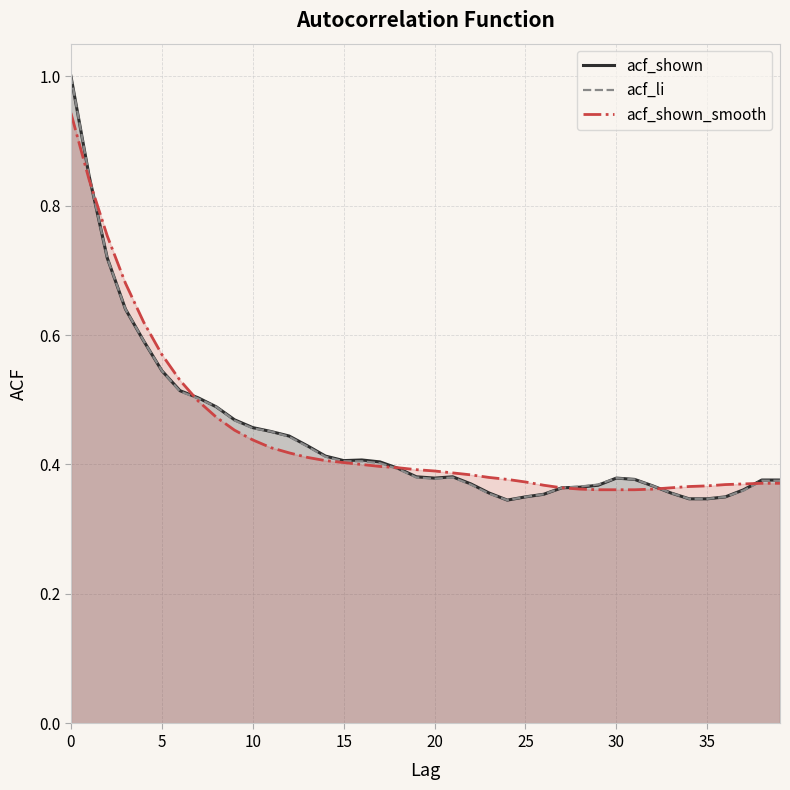

Is it true that acf_shown equals 1.2 at 10?

False